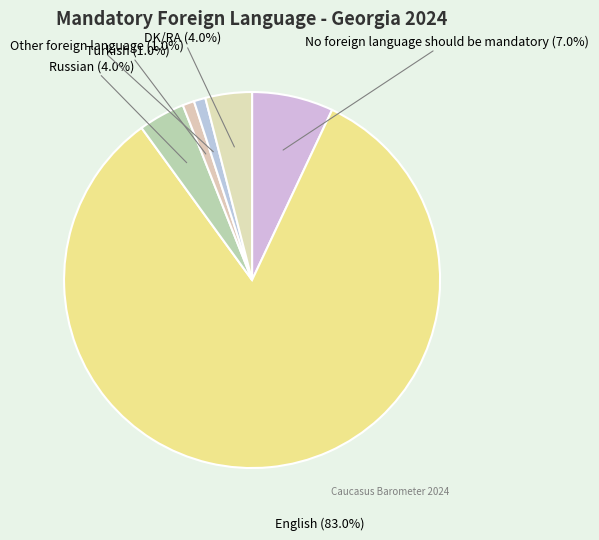

Count the number of slices in the pie.

6